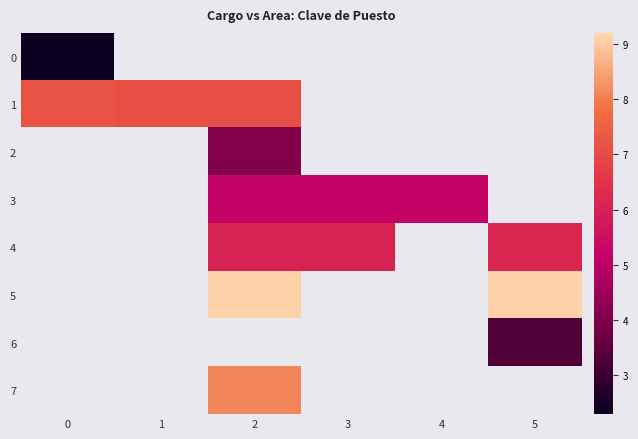

At how many categories does at least one series exceed 6?

5